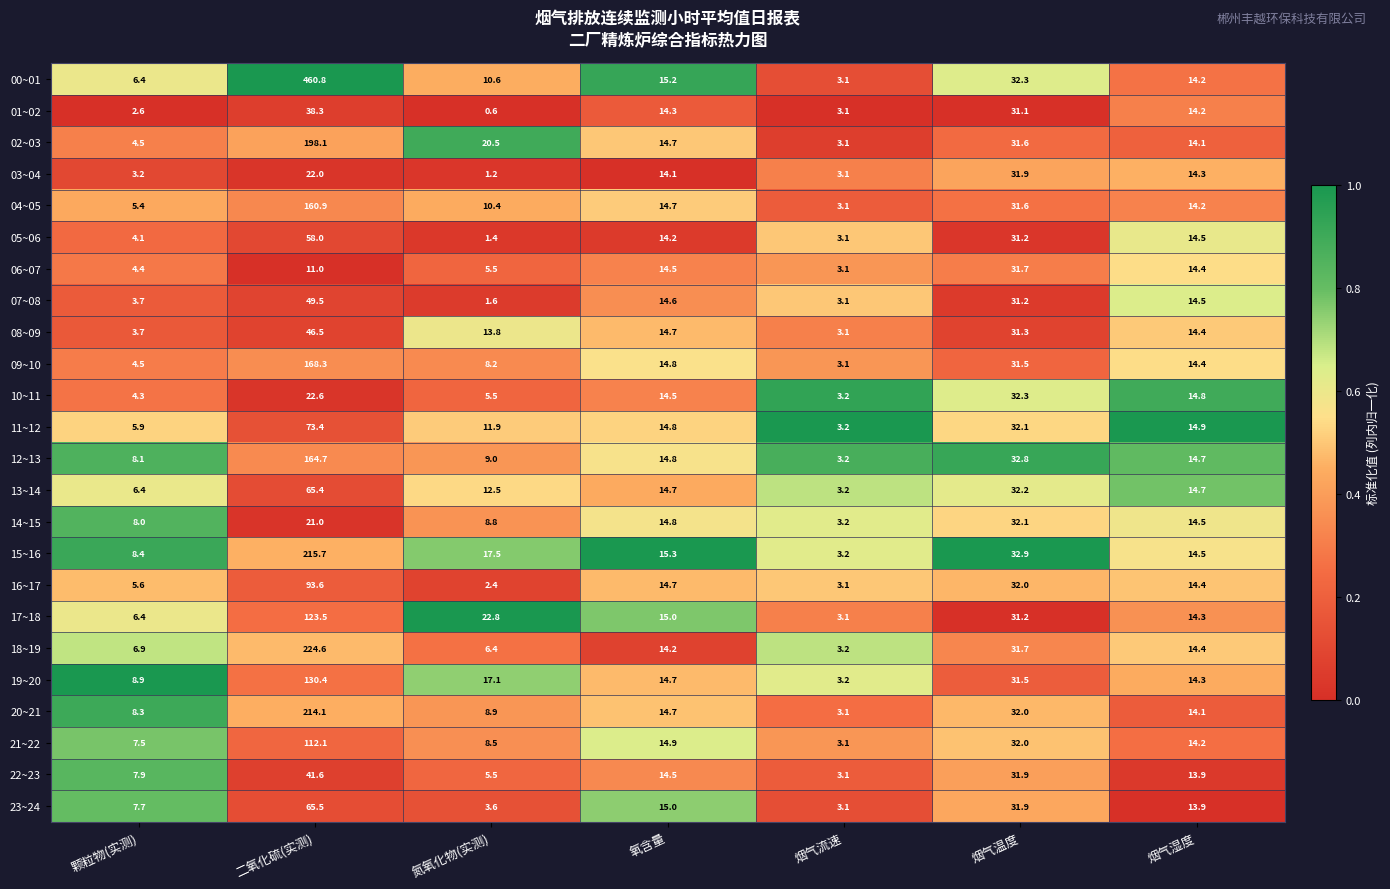

How many series are shown in this chart?

24